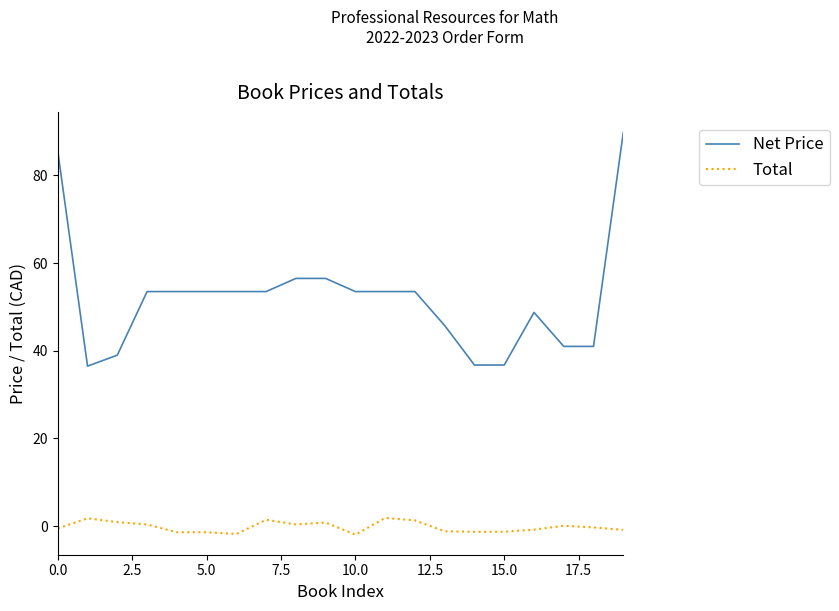

Rank the series by their maximum value, from highest to lowest.

Net Price, Total